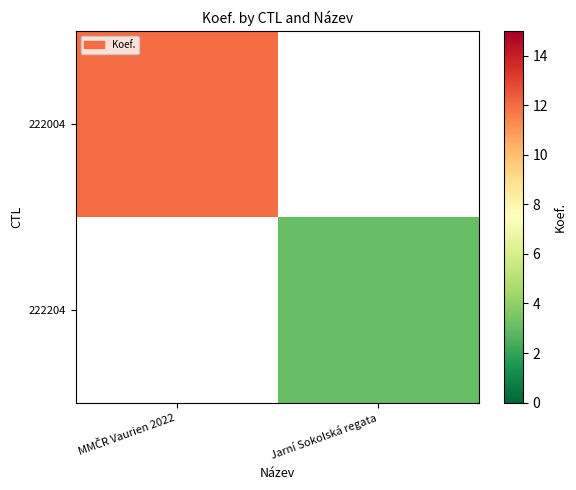

At which category does the chart reach its minimum across all series?

Jarní Sokolská regata